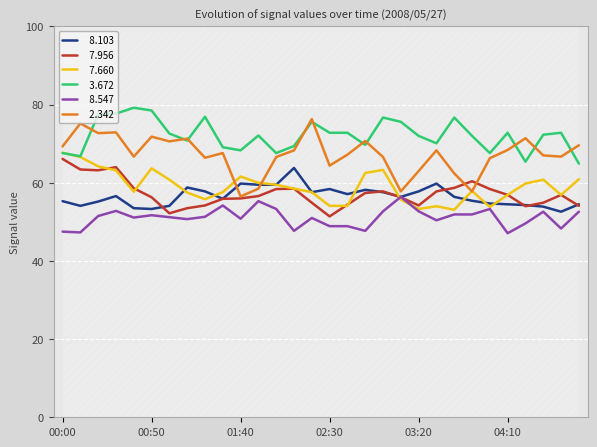

How many data points in   8.547 are less than 51?

12